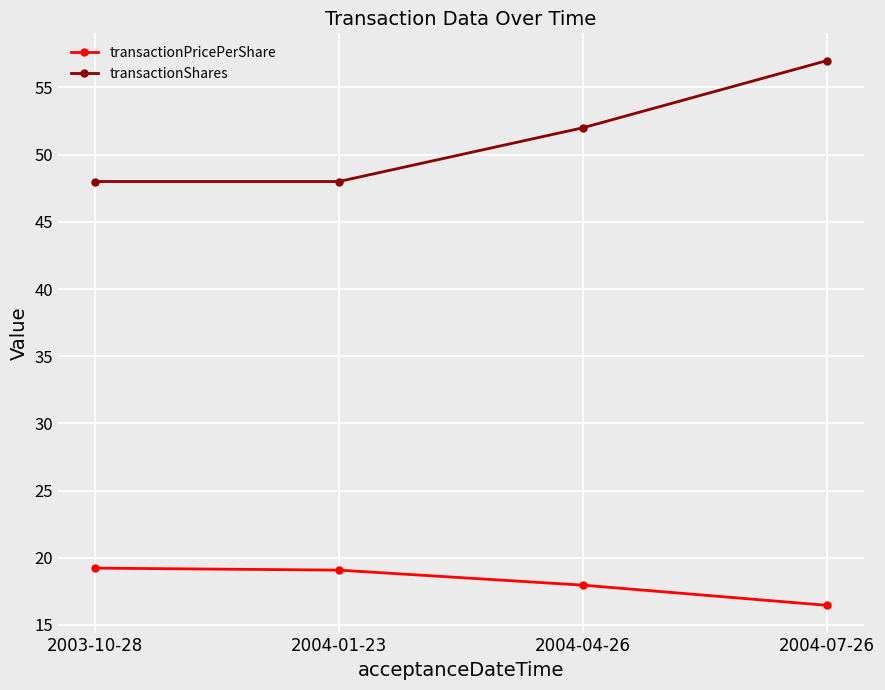

What is the sum of the transactionShares values at 2004-01-23 and 2003-10-28?

96.0